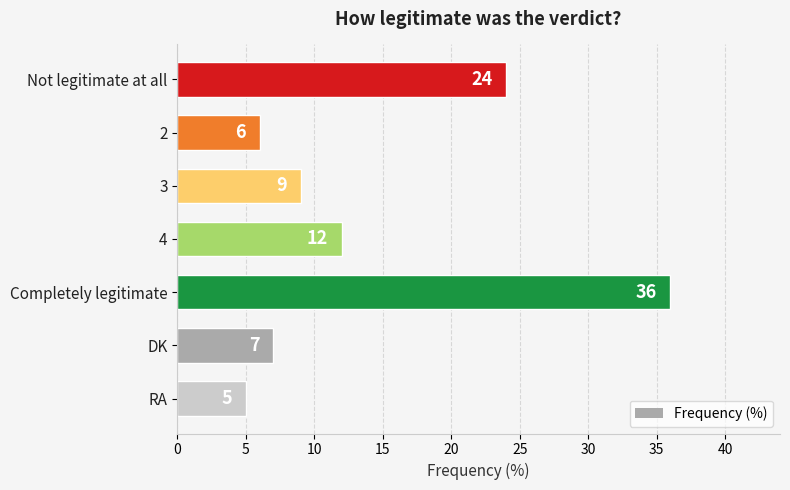

What is the change in value from Completely legitimate to DK?

-29